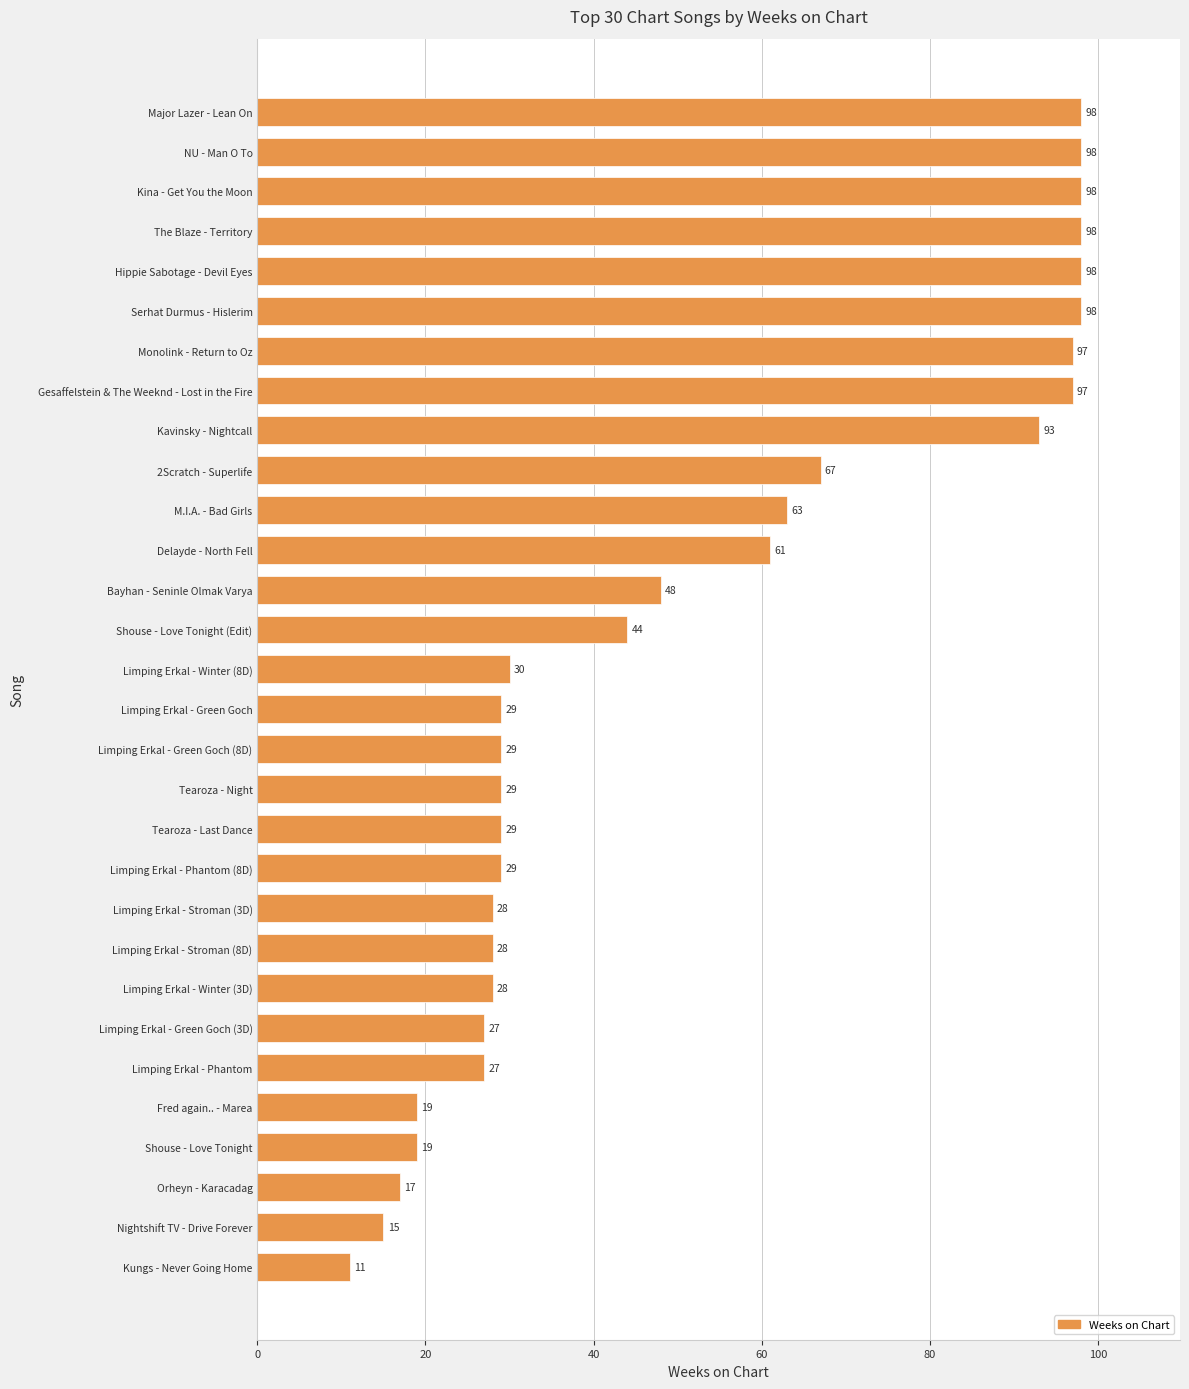

Where is the data nearest to the value 54?

Bayhan - Seninle Olmak Varya